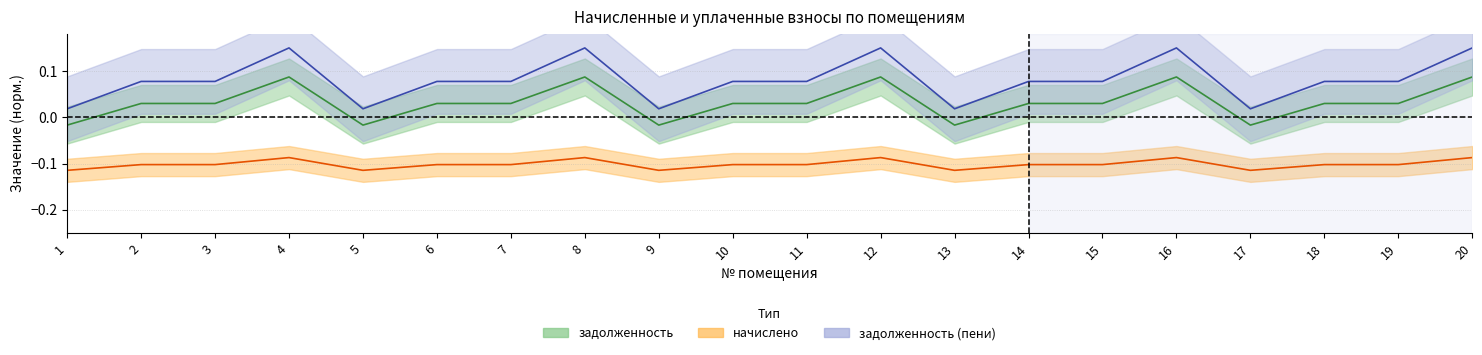

What is the difference between the maximum and minimum values in the задолженность (пени) series?

0.1